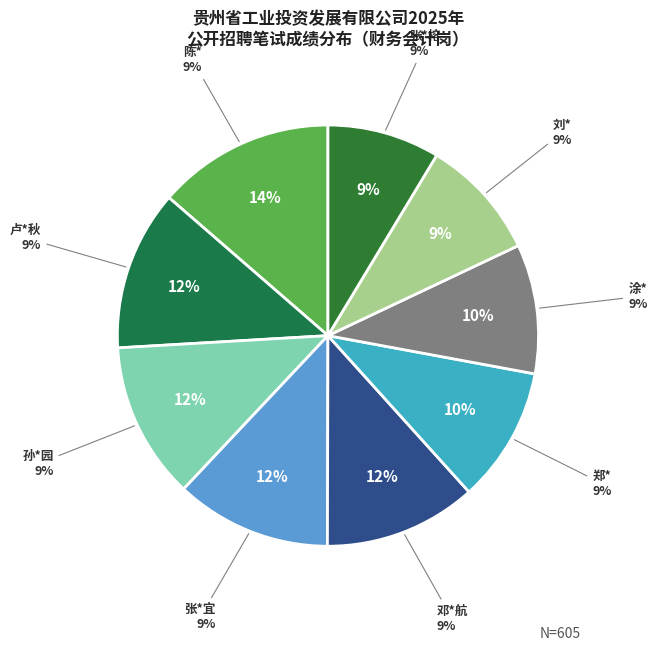

How many slices are in this pie chart?

9